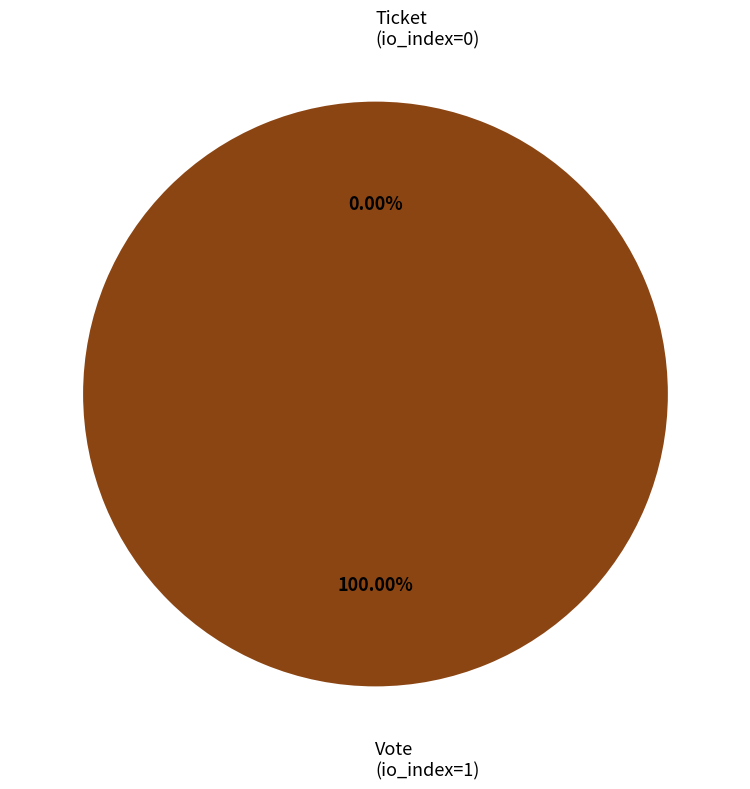

Which slice is the largest?

Vote (io_index=1)